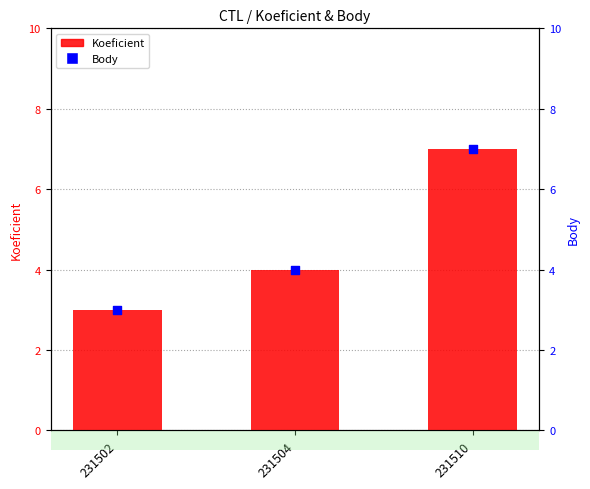

At which category is the sum across all series the highest?

231510